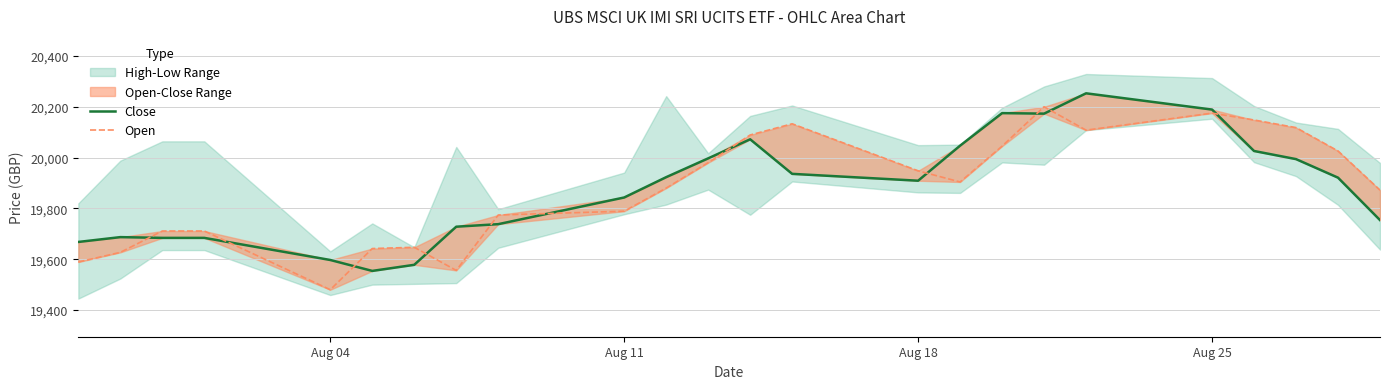

What is the average value of the Close series?

19880